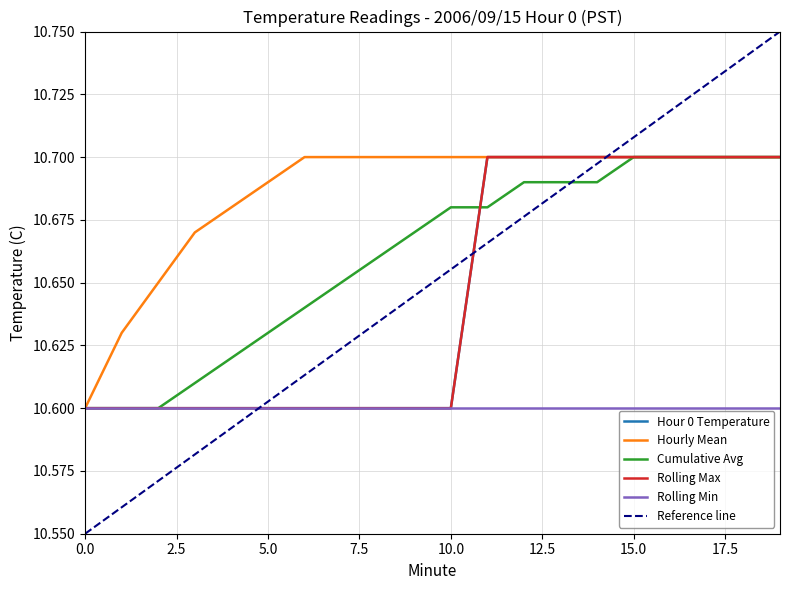

Is it true that Hour 0 Temperature equals 10.6 at 6?

True